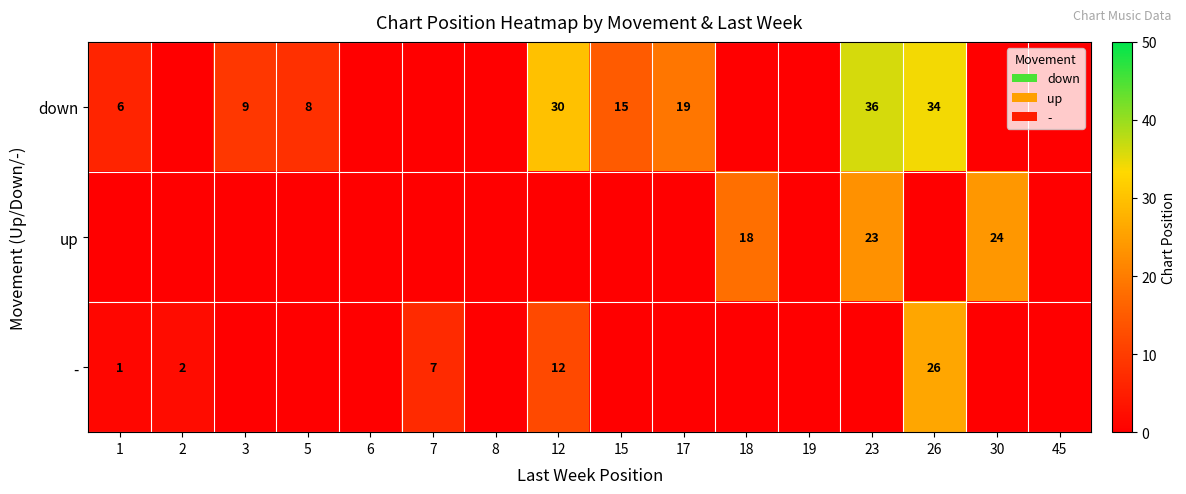

Count the number of categories in the chart.

16